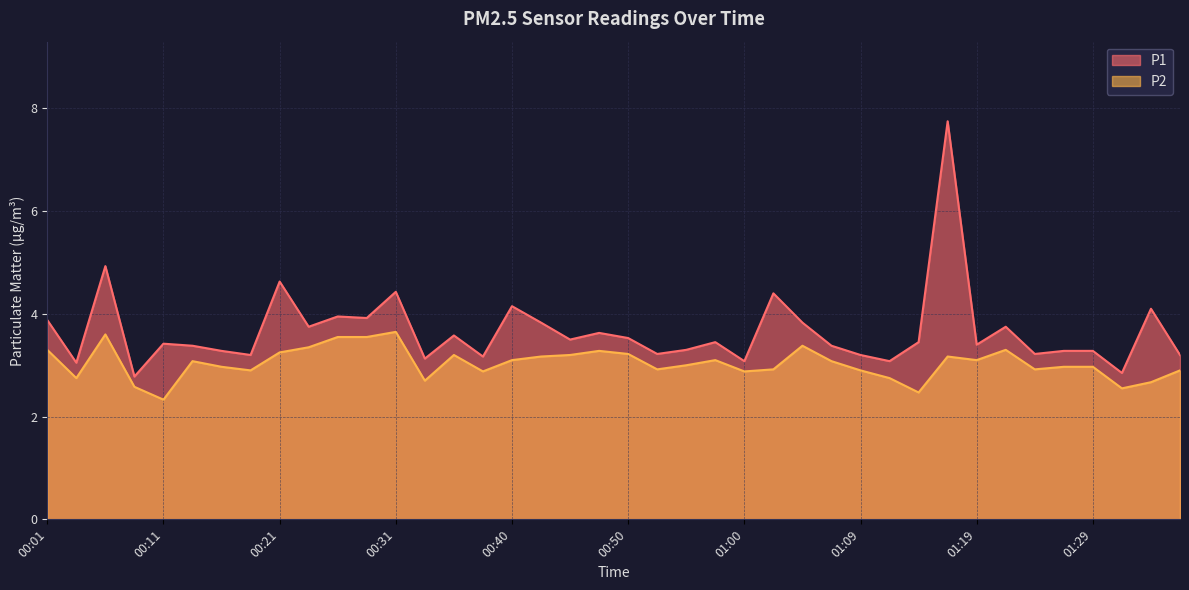

Where is P2 nearest to the value 2?

00:11